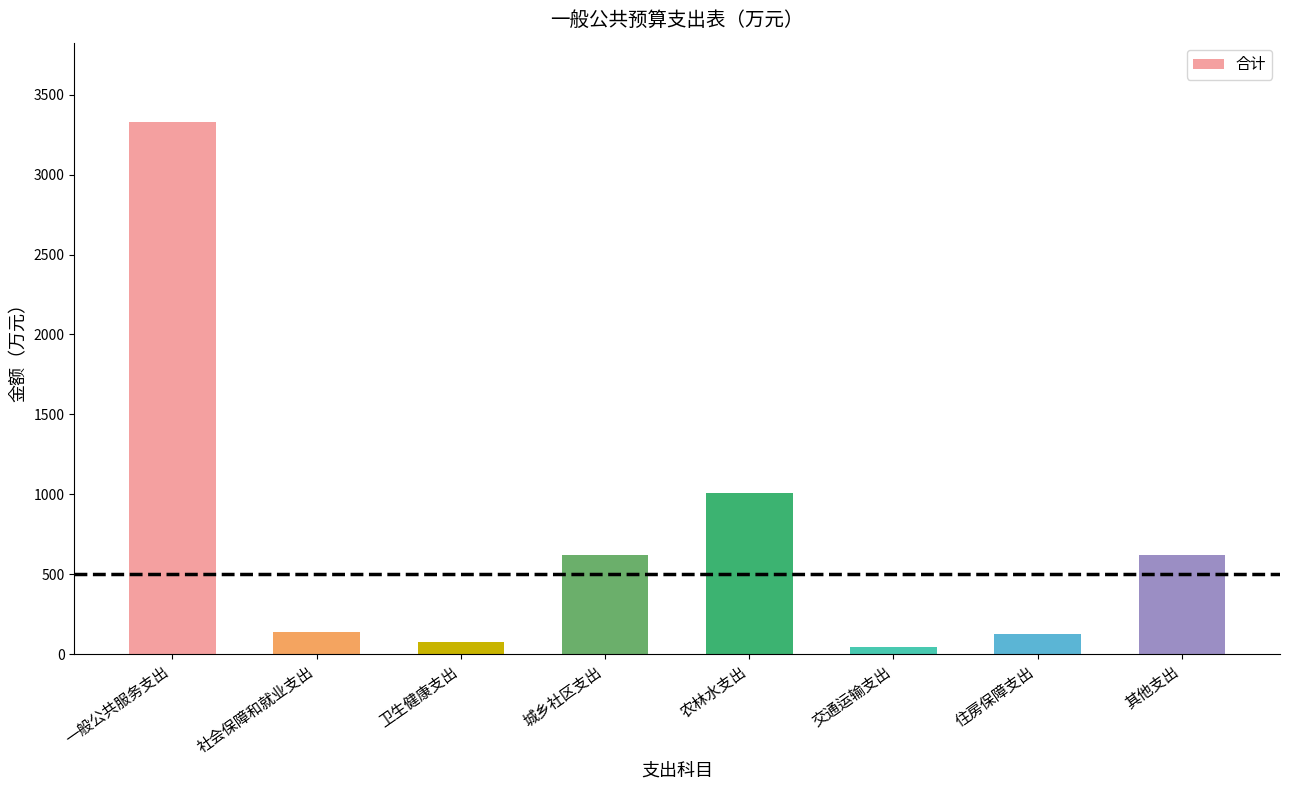

Which category has the highest value across all series?

一般公共服务支出